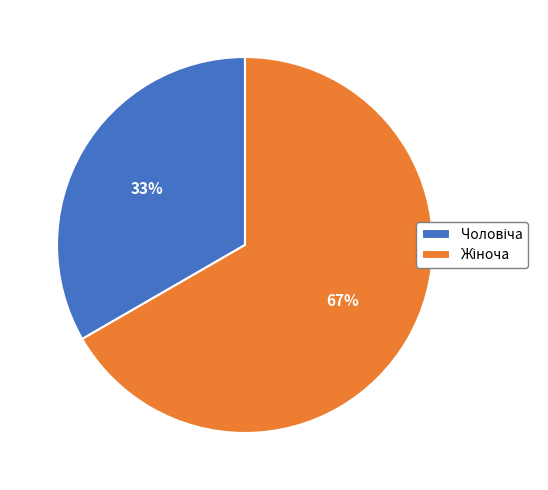

Does any single category account for the majority?

Yes